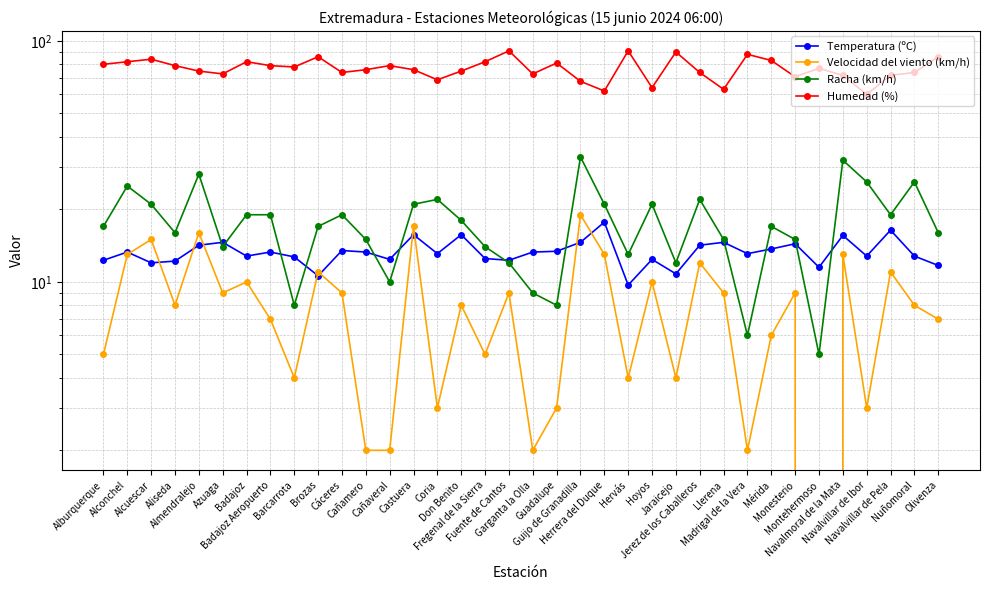

Reading left to right, what are all the values shown in this chart?

Temperatura (ºC): 12.3	13.3	12.0	12.2	14.2	14.6	12.8	13.3	12.7	10.6	13.5	13.3	12.4	15.7	13.1	15.7	12.5	12.3	13.3	13.4	14.6	17.7	9.7	12.4	10.8	14.2	14.6	13.1	13.7	14.4	11.5	15.6	12.8	16.4	12.8	11.7
Velocidad del viento (km/h): 5.0	13.0	15.0	8.0	16.0	9.0	10.0	7.0	4.0	11.0	9.0	2.0	2.0	17.0	3.0	8.0	5.0	9.0	2.0	3.0	19.0	13.0	4.0	10.0	4.0	12.0	9.0	2.0	6.0	9.0	0.0	13.0	3.0	11.0	8.0	7.0
Racha (km/h): 17.0	25.0	21.0	16.0	28.0	14.0	19.0	19.0	8.0	17.0	19.0	15.0	10.0	21.0	22.0	18.0	14.0	12.0	9.0	8.0	33.0	21.0	13.0	21.0	12.0	22.0	15.0	6.0	17.0	15.0	5.0	32.0	26.0	19.0	26.0	16.0
Humedad (%): 80.0	82.0	84.0	79.0	75.0	73.0	82.0	79.0	78.0	86.0	74.0	76.0	79.0	76.0	69.0	75.0	82.0	91.0	73.0	81.0	68.0	62.0	91.0	64.0	90.0	74.0	63.0	88.0	83.0	71.0	77.0	72.0	60.0	72.0	74.0	86.0